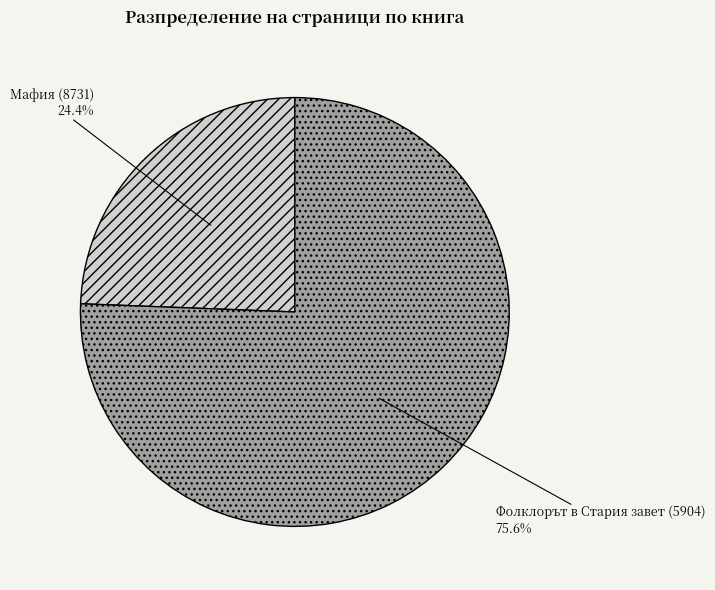

To the nearest percent, what is the combined percentage of Мафия (8731) and Фолклорът в Стария завет (5904)?

100%